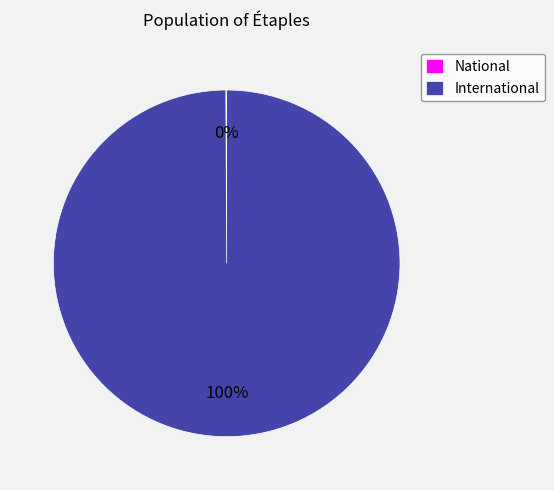

To the nearest percent, what is the average slice percentage?

50%